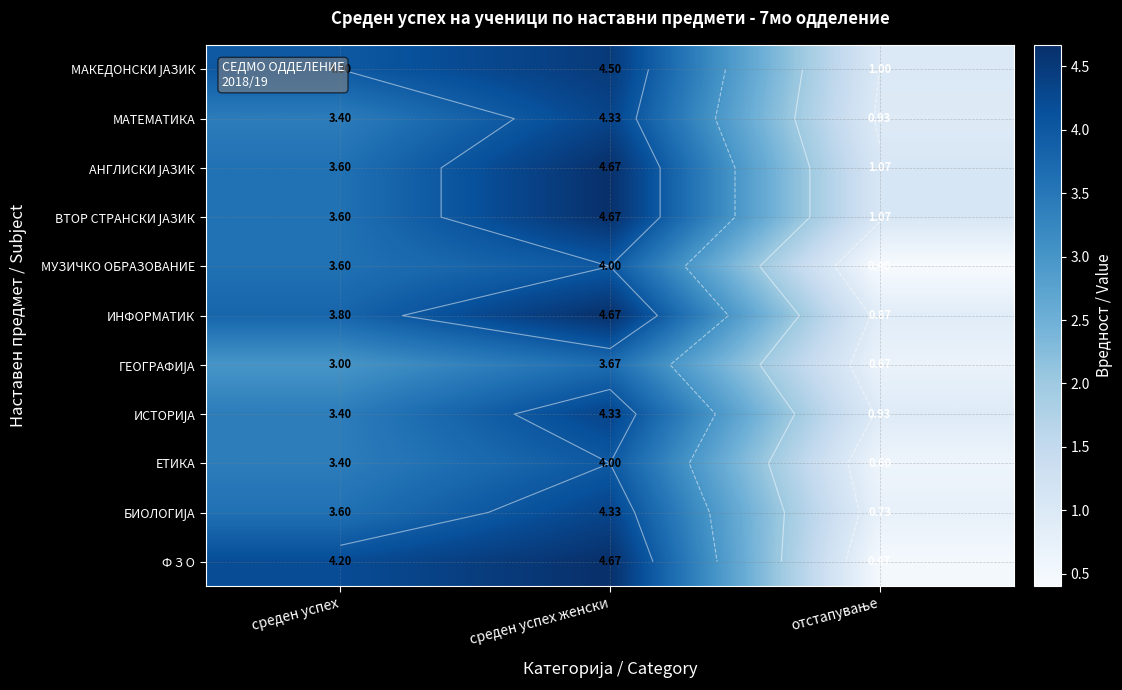

True or false: МАКЕДОНСКИ ЈАЗИК has a value of 4.5 at среден успех женски.

True